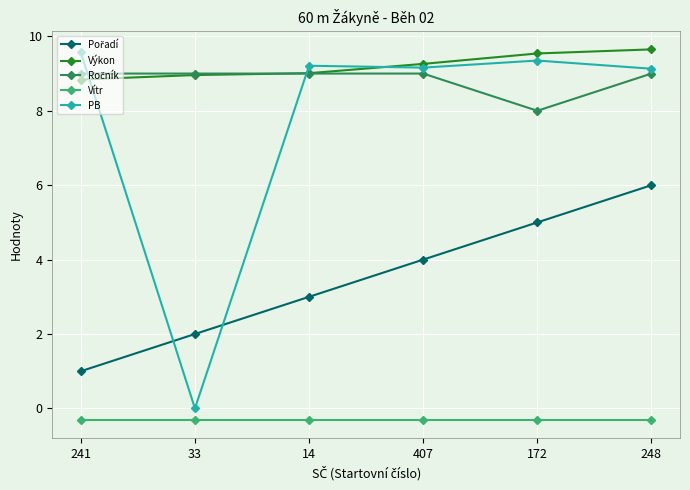

Which series has the widest spread of values?

PB